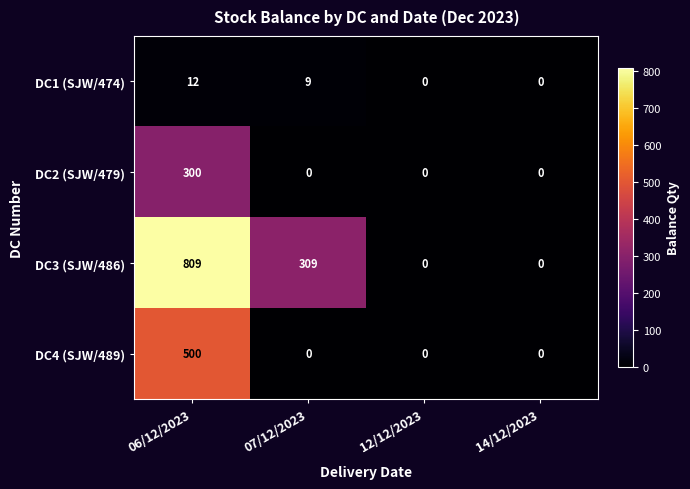

What is the sum of the DC3 (SJW/486) values at 06/12/2023 and 07/12/2023?

1118